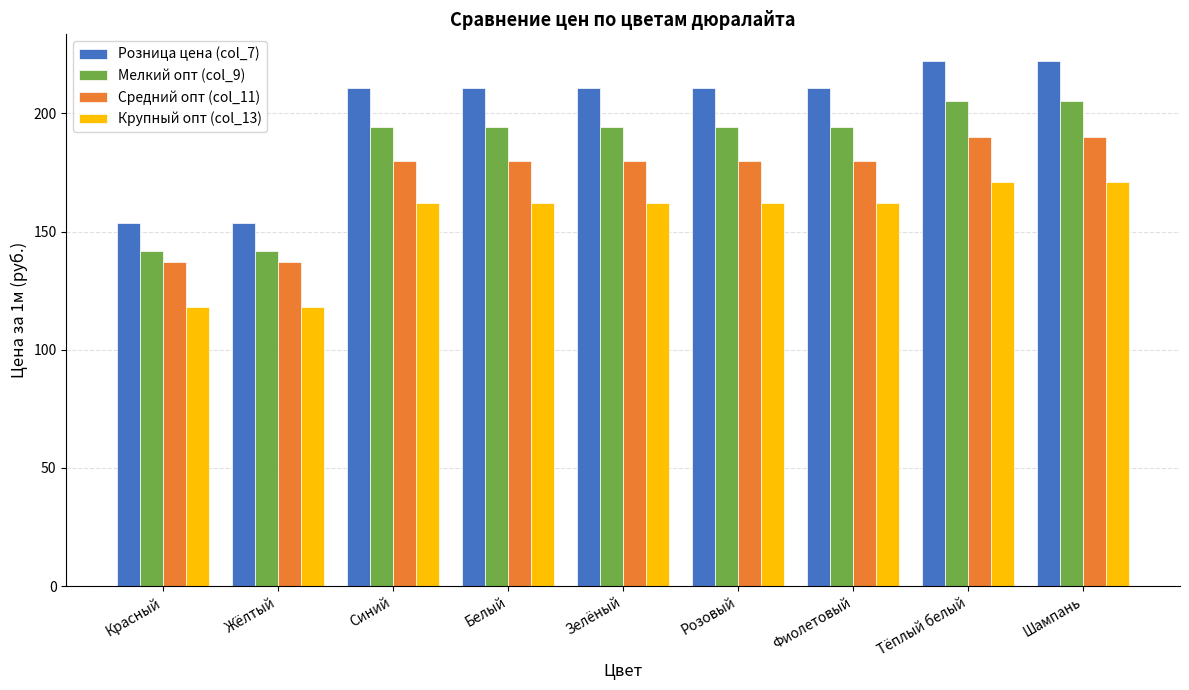

What are all the series names shown in the legend?

Розница цена (col_7), Мелкий опт (col_9), Средний опт (col_11), Крупный опт (col_13)